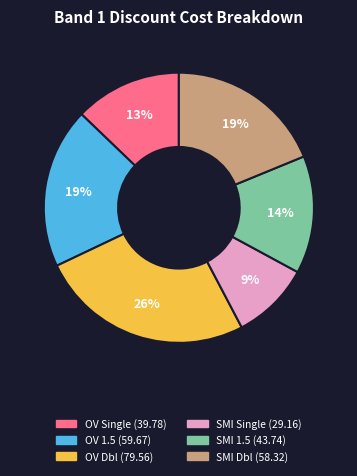

Does SMI Dbl account for over 50% of the chart?

No